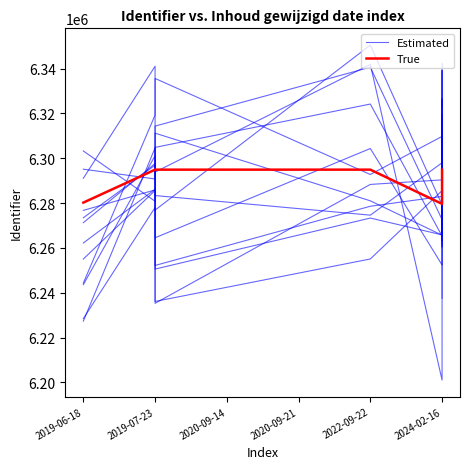

Which series ends up on top after the final intersection of Estimated and True?

Estimated